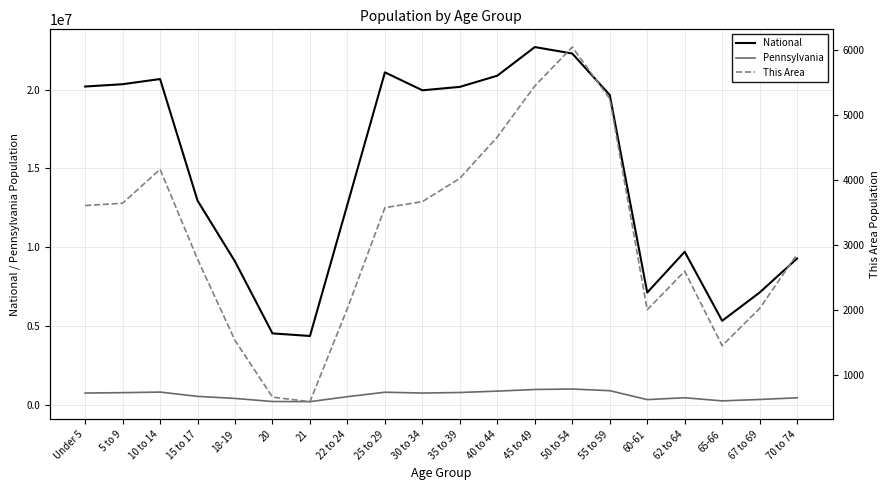

Where is the first local minimum for This Area?

21